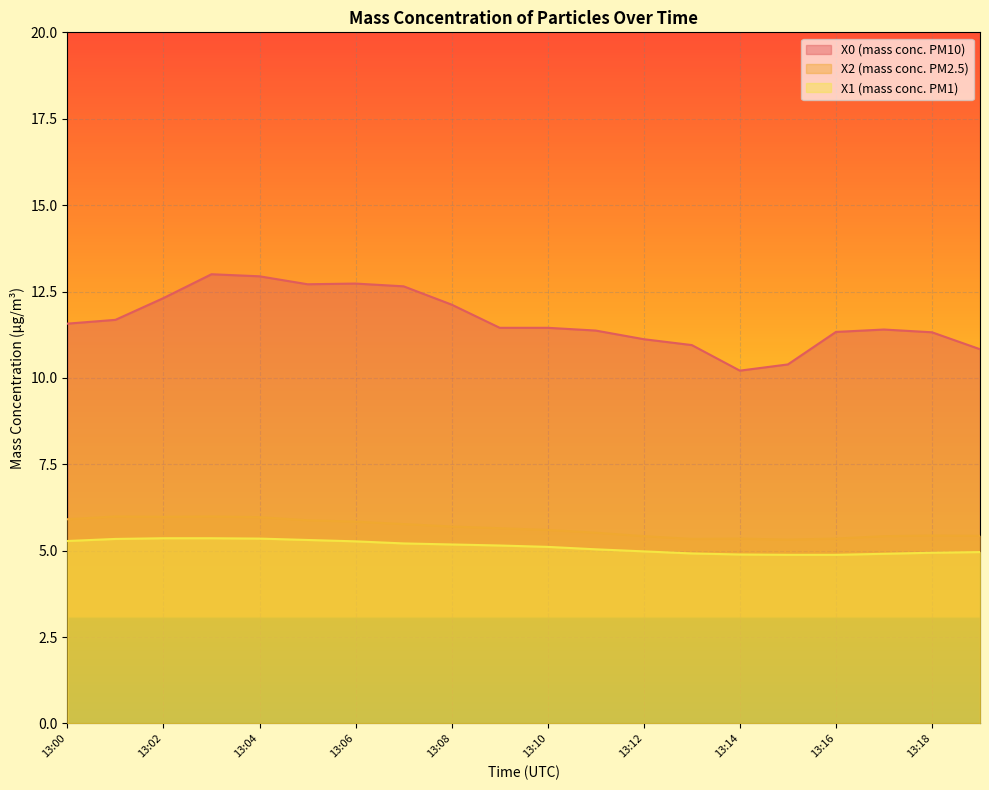

What are all the series names shown in the legend?

X0 (mass conc. PM10), X2 (mass conc. PM2.5), X1 (mass conc. PM1)